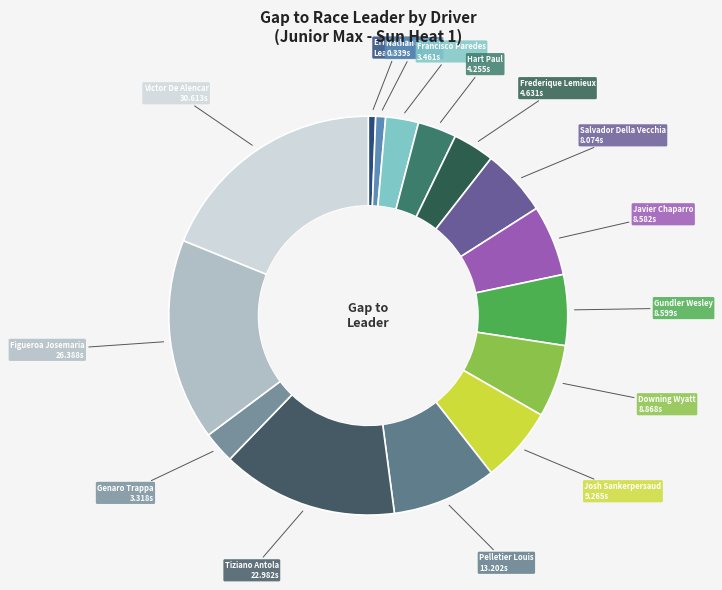

Rank the categories by value from highest to lowest.

Victor De Alencar, Figueroa Josemaria, Tiziano Antola, Pelletier Louis, Josh Sankerpersaud, Downing Wyatt, Gundler Wesley, Javier Chaparro, Salvador Della Vecchia, Frederique Lemieux, Hart Paul, Francisco Paredes, Genaro Trappa, Nathan Dupuis, Erick Cuesto